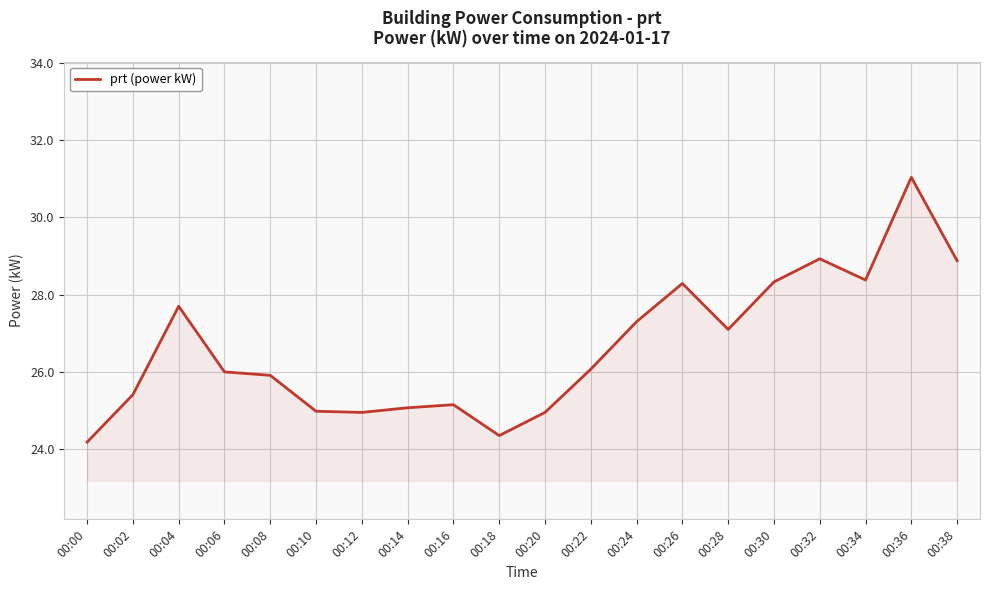

The value at 00:04 is 41.1. True or false?

False